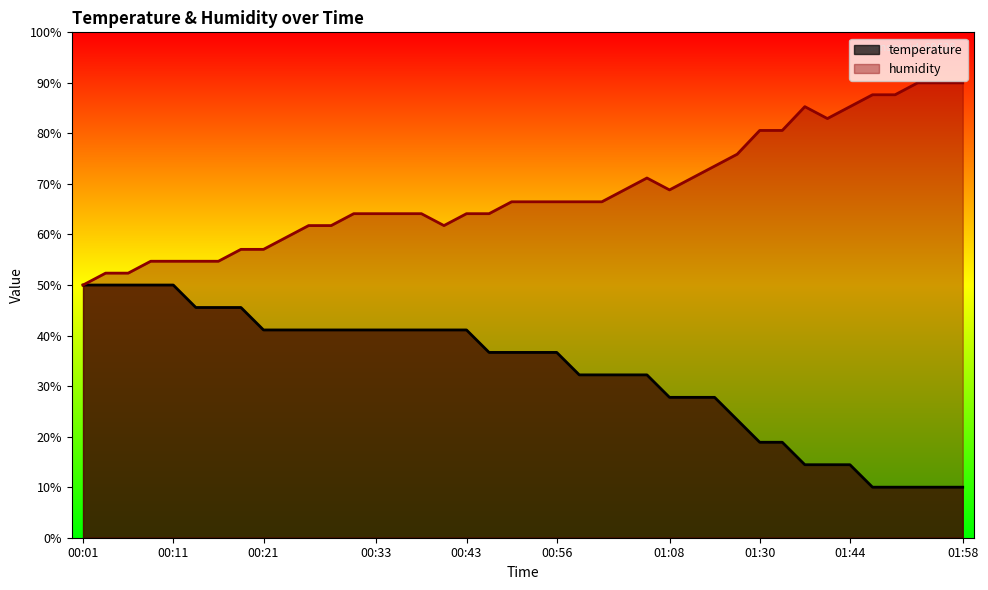

What is the label of the 21st point from the left?

00:54